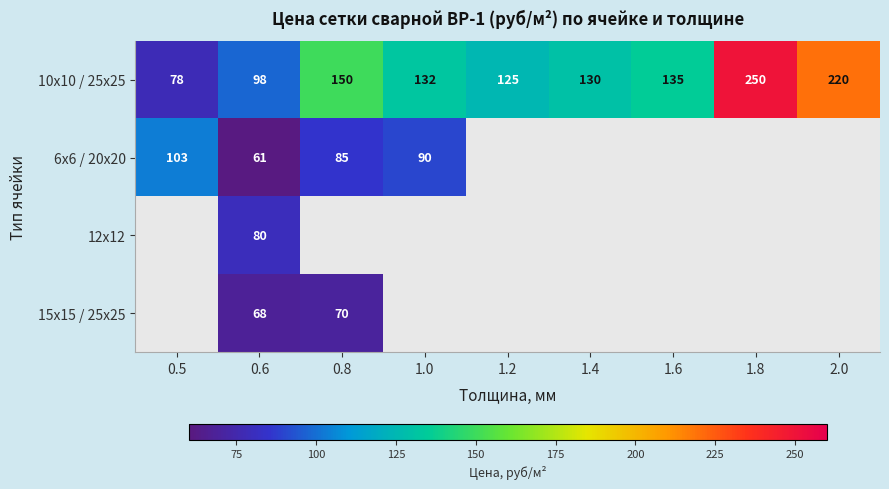

What is the minimum value for 10x10 / 25x25?

78